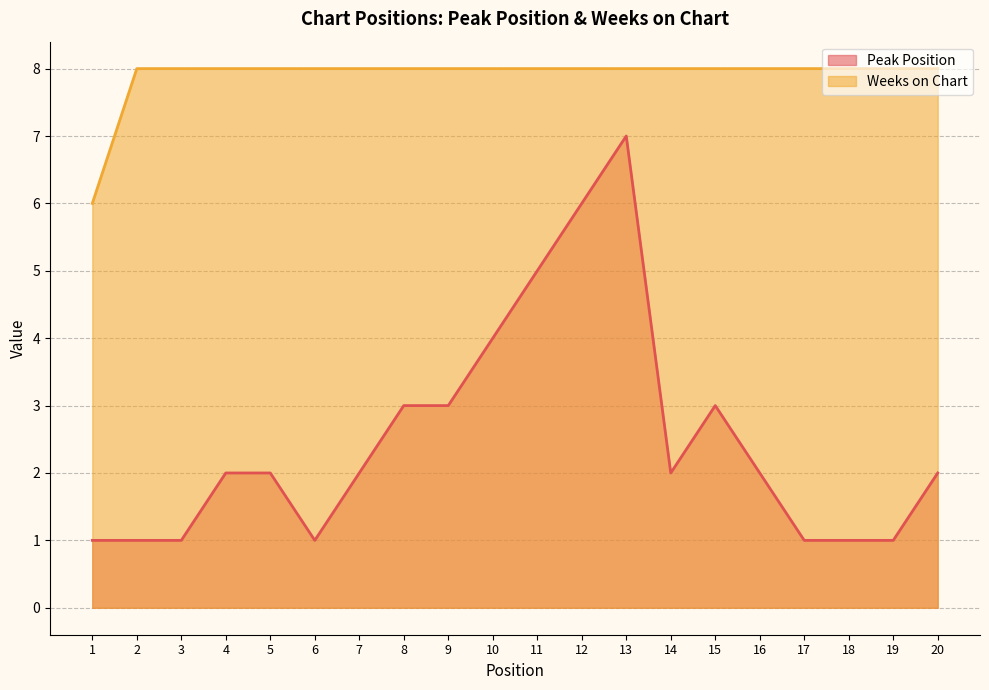

The Weeks on Chart series shows 5 at 20. True or false?

False